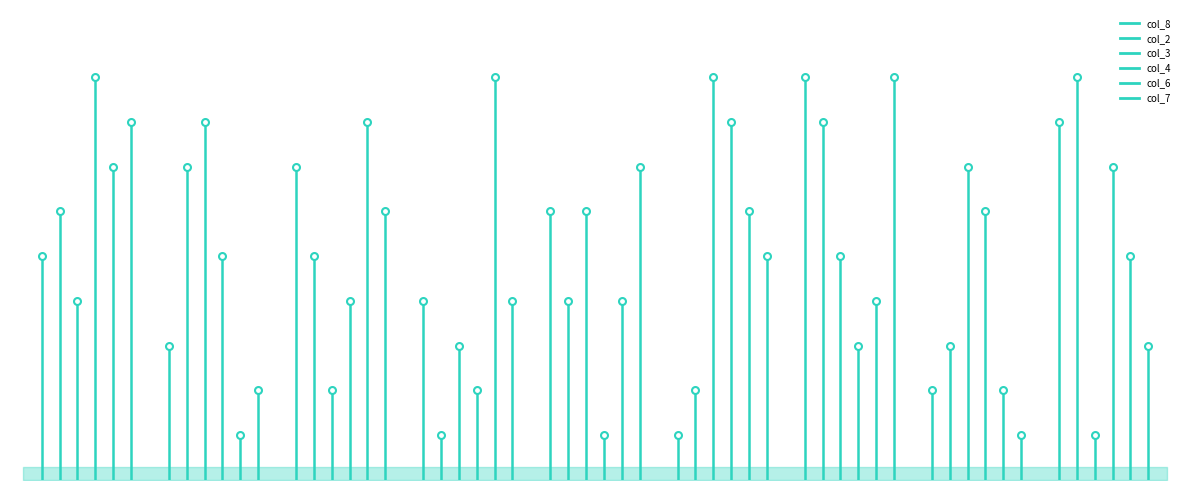

Rank the categories by col_2 value from lowest to highest.

3, 9